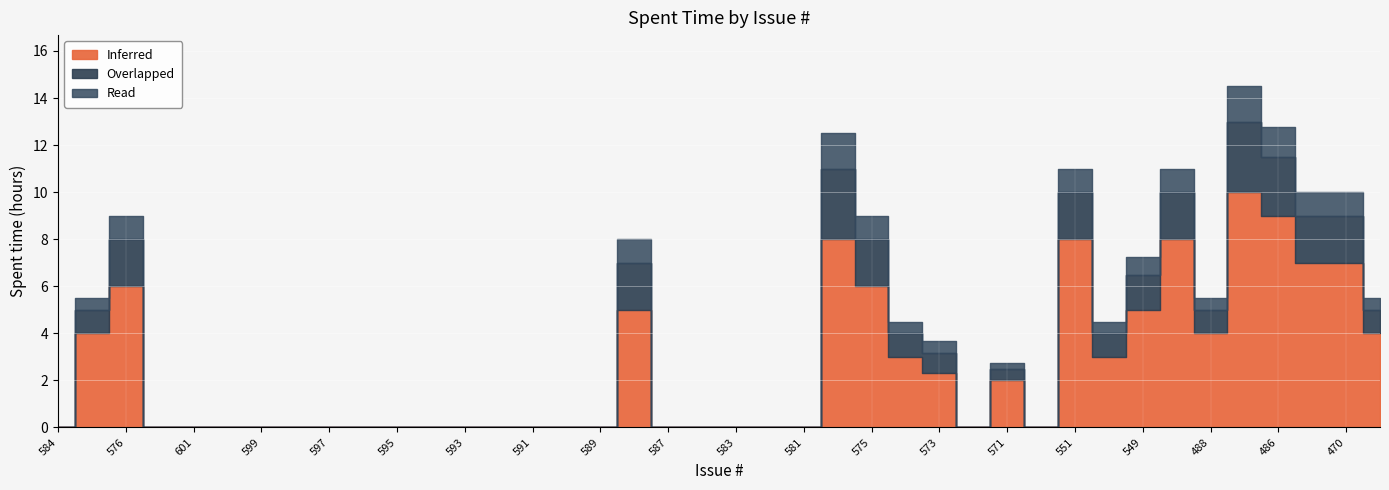

Reading right to left, list all the values displayed in this chart.

Inferred: 4.0	7.0	7.0	9.0	10.0	4.0	8.0	5.0	3.0	8.0	0.0	2.0	0.0	2.3	3.0	6.0	8.0	0.0	0.0	0.0	0.0	0.0	5.0	0.0	0.0	0.0	0.0	0.0	0.0	0.0	0.0	0.0	0.0	0.0	0.0	0.0	0.0	6.0	4.0	0.0
Overlapped: 1.0	2.0	2.0	2.5	3.0	1.0	2.0	1.5	1.0	2.0	0.0	0.5	0.0	0.8	1.0	2.0	3.0	0.0	0.0	0.0	0.0	0.0	2.0	0.0	0.0	0.0	0.0	0.0	0.0	0.0	0.0	0.0	0.0	0.0	0.0	0.0	0.0	2.0	1.0	0.0
Read: 0.5	1.0	1.0	1.2	1.5	0.5	1.0	0.8	0.5	1.0	0.0	0.2	0.0	0.5	0.5	1.0	1.5	0.0	0.0	0.0	0.0	0.0	1.0	0.0	0.0	0.0	0.0	0.0	0.0	0.0	0.0	0.0	0.0	0.0	0.0	0.0	0.0	1.0	0.5	0.0